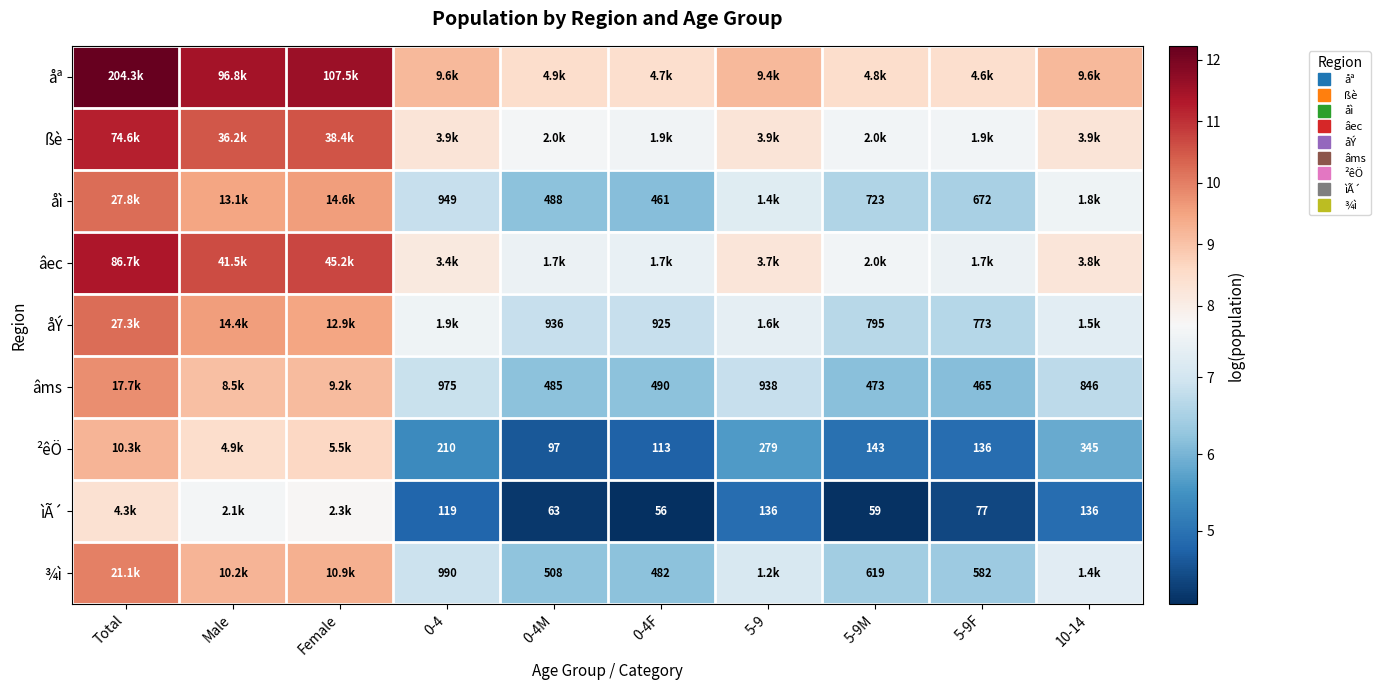

What is the approximate value of ßè at 5-9?

8.3